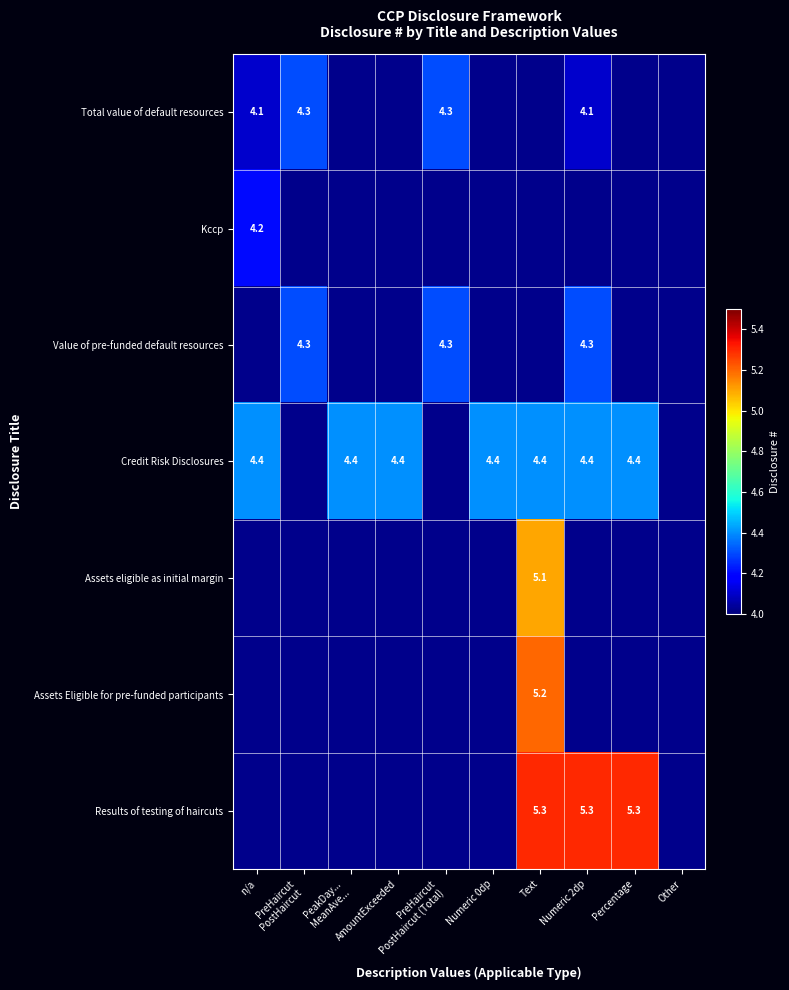

Which series has the largest total across all categories?

Credit Risk Disclosures